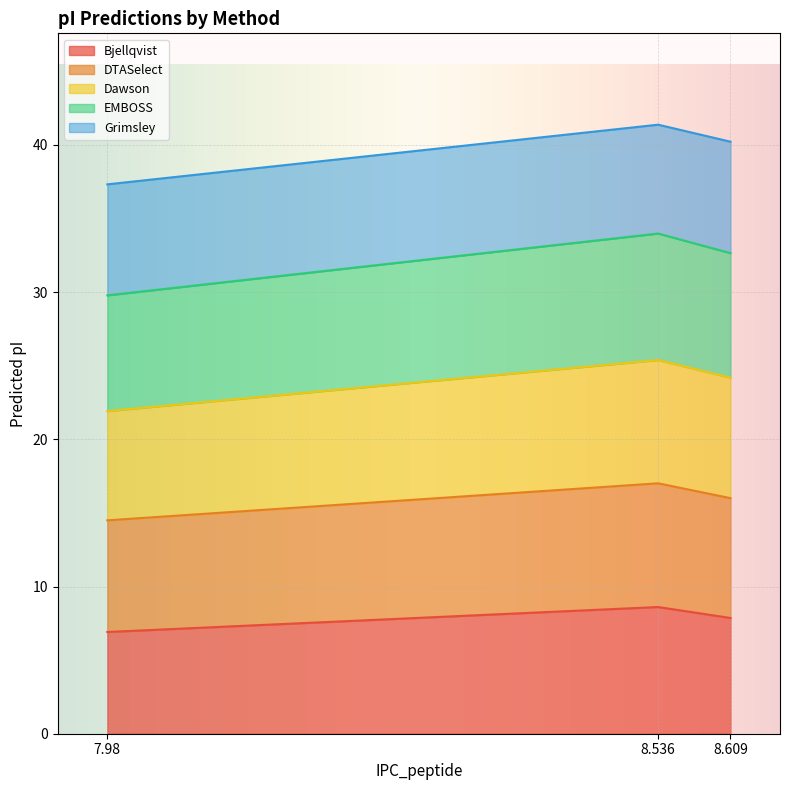

What are all the series names shown in the legend?

Bjellqvist, DTASelect, Dawson, EMBOSS, Grimsley